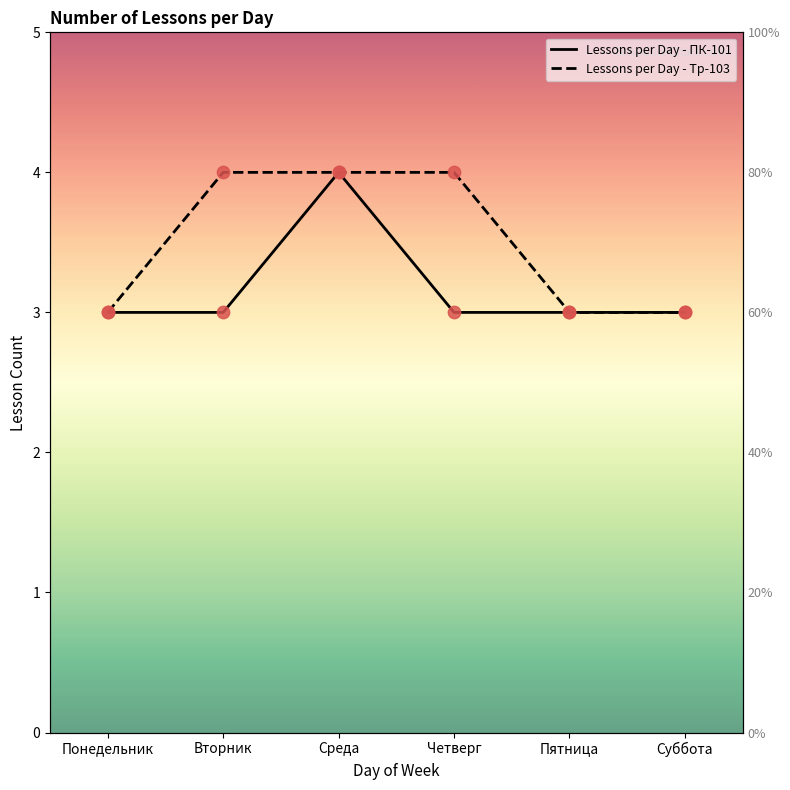

What are all the series names shown in the legend?

Lessons per Day - ПК-101, Lessons per Day - Тр-103